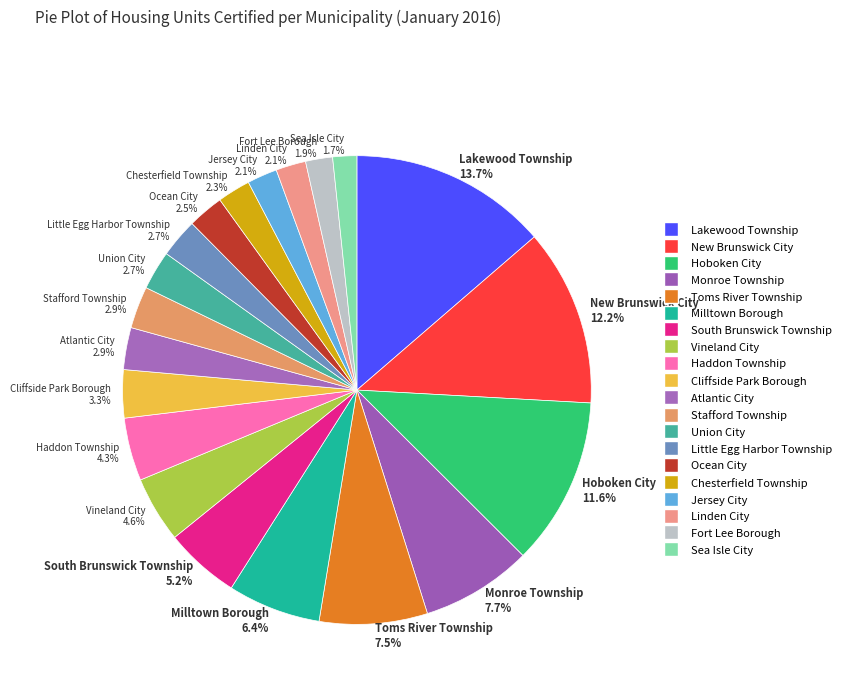

Approximately how many times larger is the value at Linden City compared to Monroe Township?

0.3